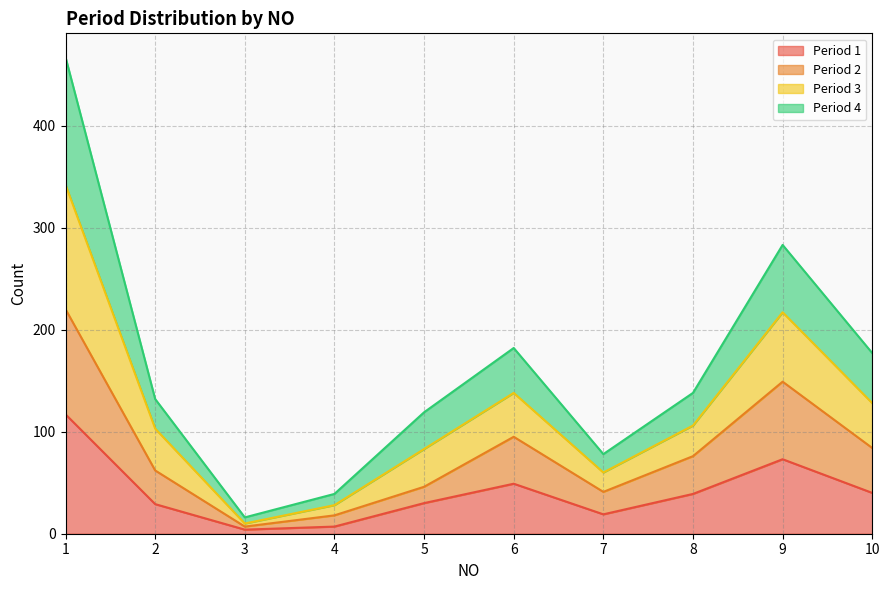

How many lines are shown in the chart?

4